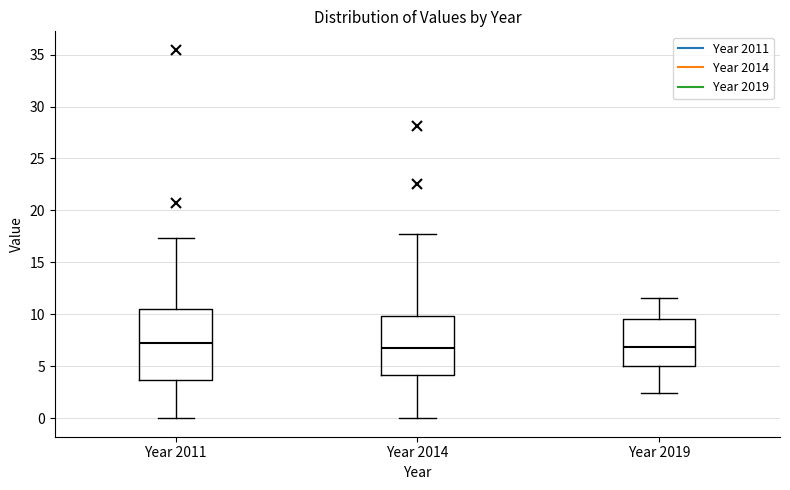

Reading left to right, transcribe this box plot: for each box, give where its median line is, the range the box spans, and where its two whiskers end, as read against the y-axis. The values are not printed on the chart, so give them approximately, as read against the axis.

Year 2011: median 7.0, box 3.5 to 10.5, whiskers 0.0 to 17.5
Year 2014: median 6.5, box 4.0 to 10.0, whiskers 0.0 to 17.5
Year 2019: median 7.0, box 5.0 to 9.5, whiskers 2.5 to 11.5